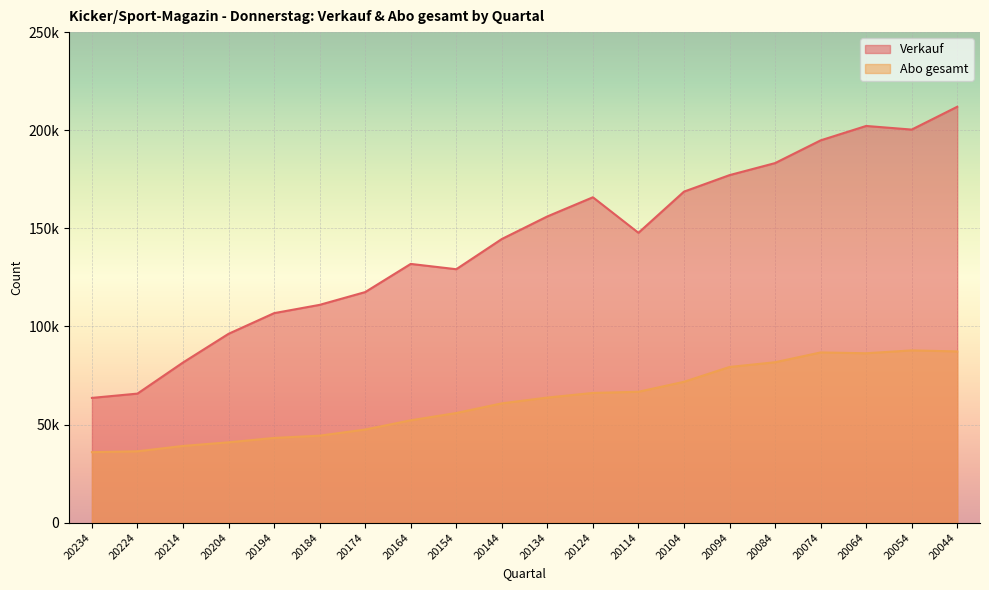

Between 20104 and 20094, which is larger?

20094